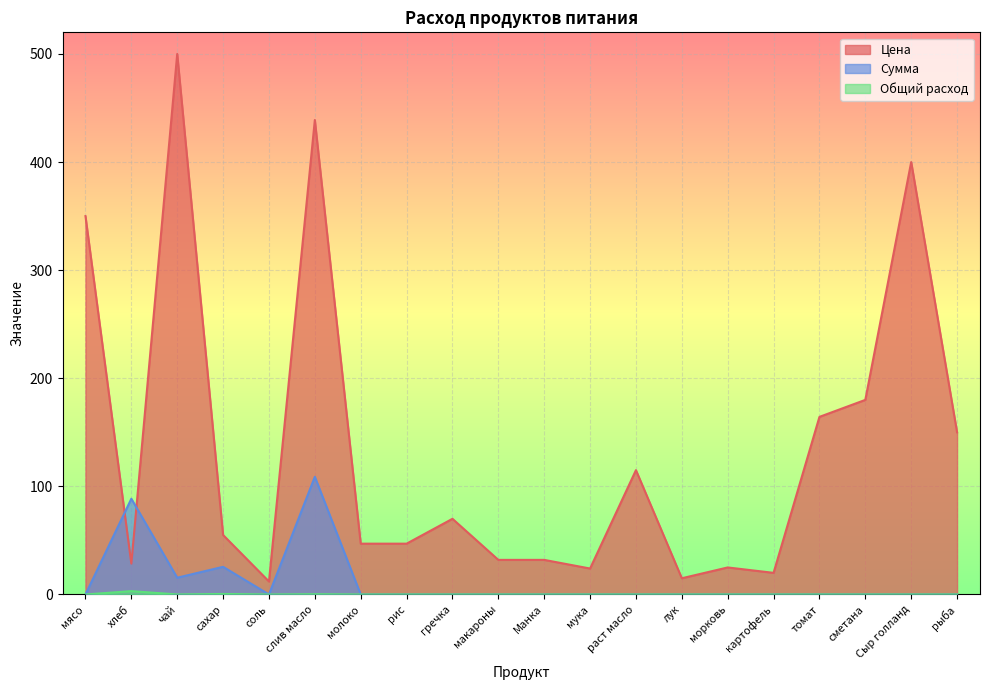

Where is Цена nearest to the value 256?

сметана